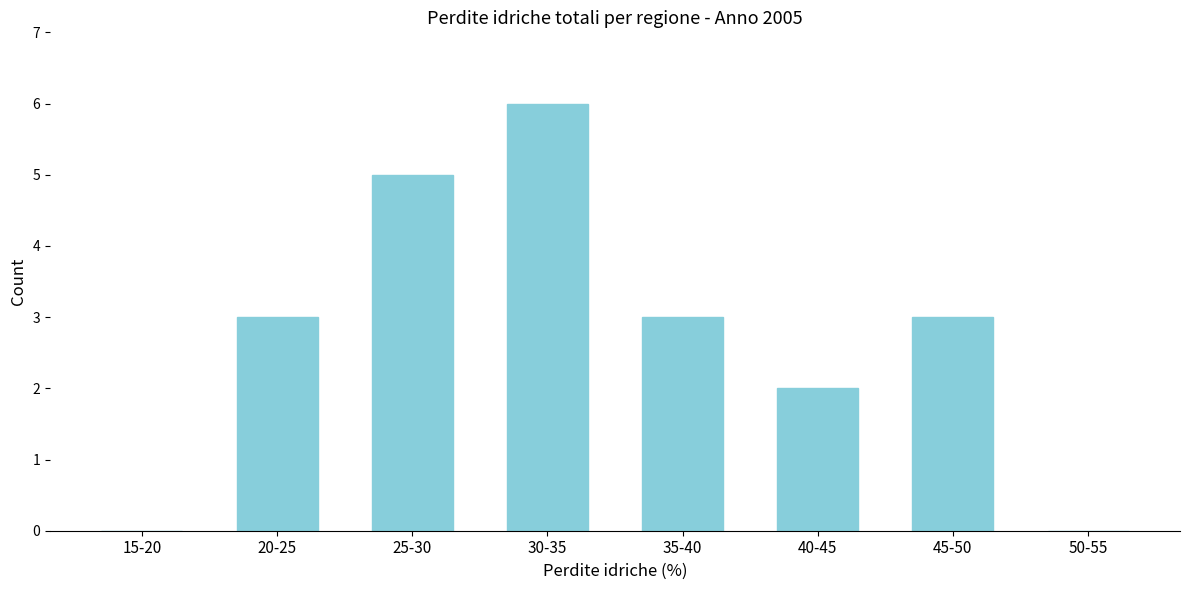

Reading left to right, list all the values displayed in this chart.

15-20=0	20-25=3	25-30=5	30-35=6	35-40=3	40-45=2	45-50=3	50-55=0